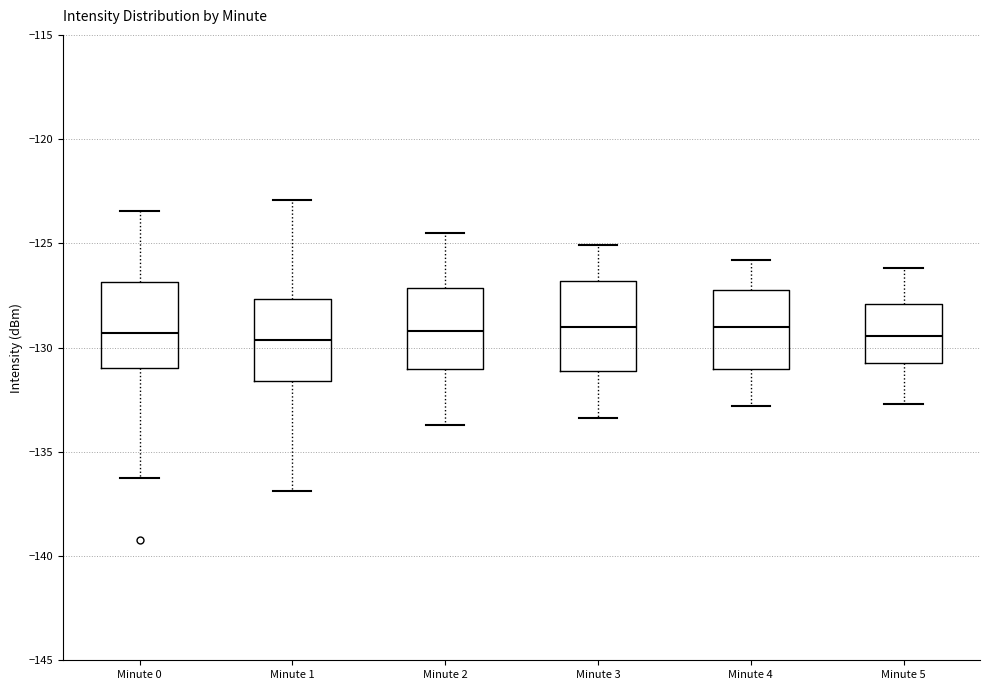

Where does the median line of the box for Minute 2 sit on the y-axis? The values are not printed on the chart, so give them approximately, as read against the axis.

-129.0